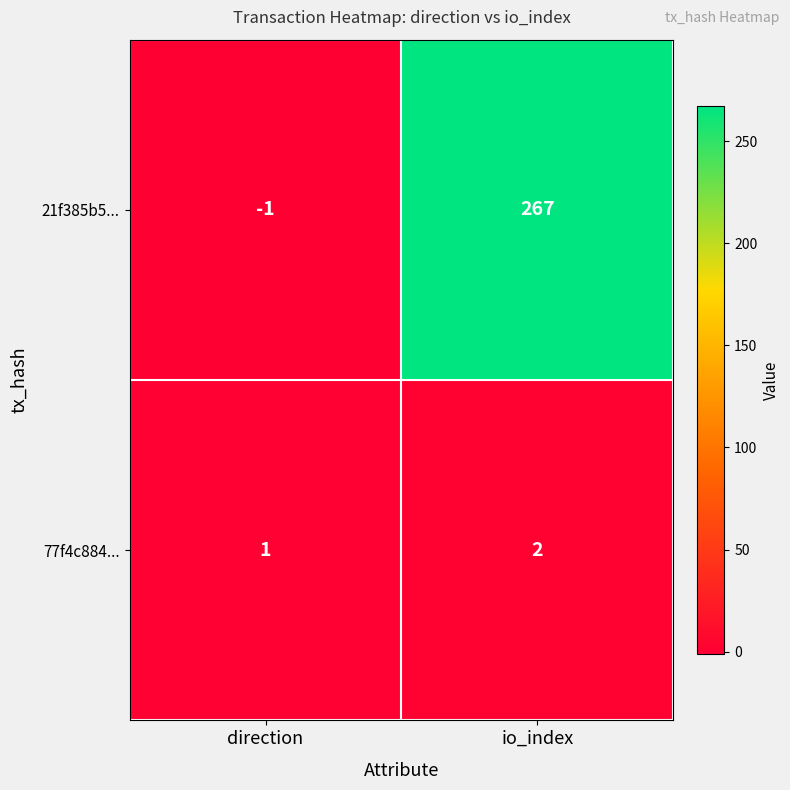

Reading left to right, extract all data points from this chart.

21f385b5...: direction=-1	io_index=267
77f4c884...: direction=1	io_index=2